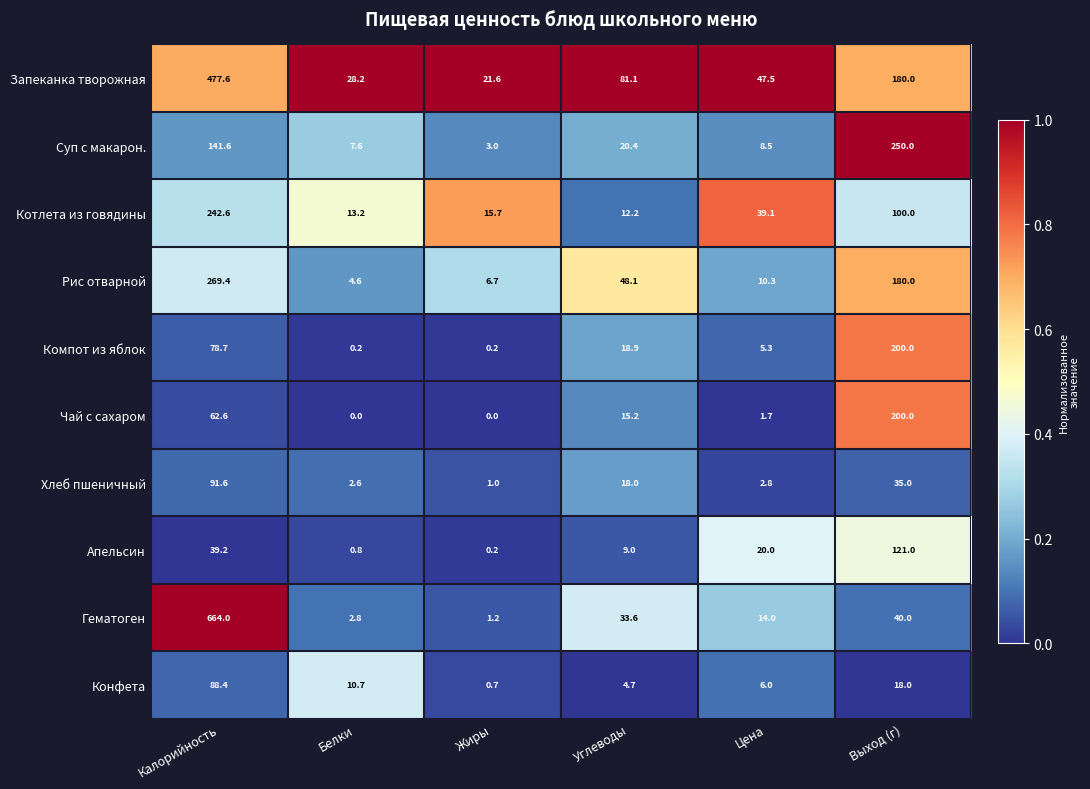

Which series has the largest total across all categories?

Запеканка творожная